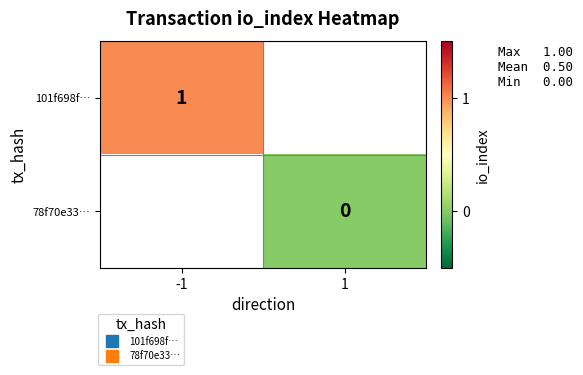

What is the maximum value for 101f698f…?

1.0